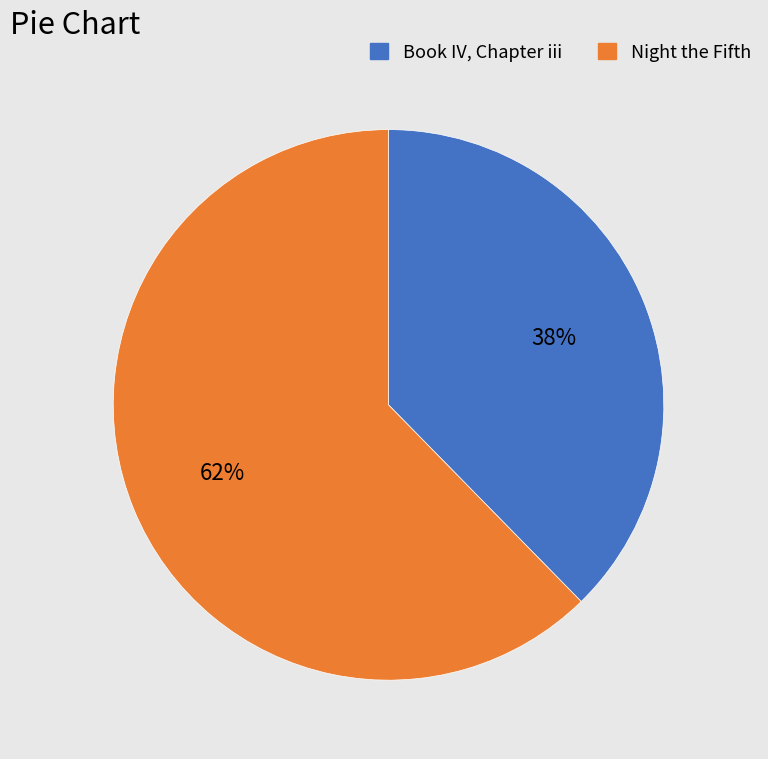

What is the smallest slice in the pie chart?

Book IV, Chapter iii